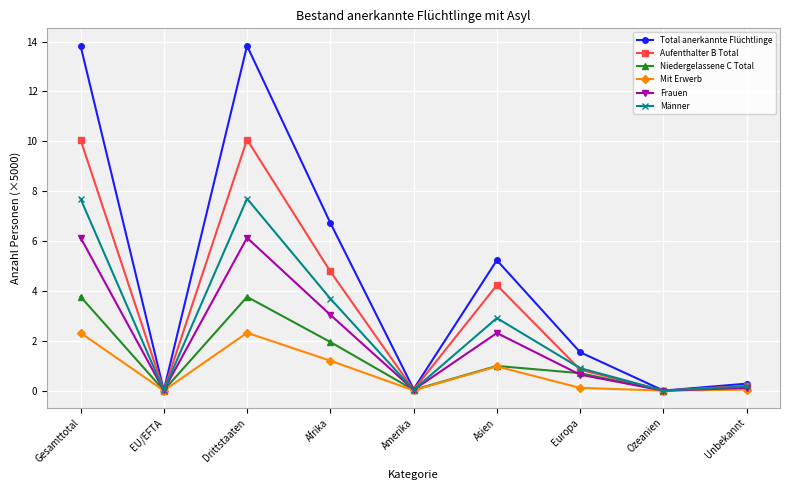

Which series has the largest total across all categories?

Total anerkannte Flüchtlinge